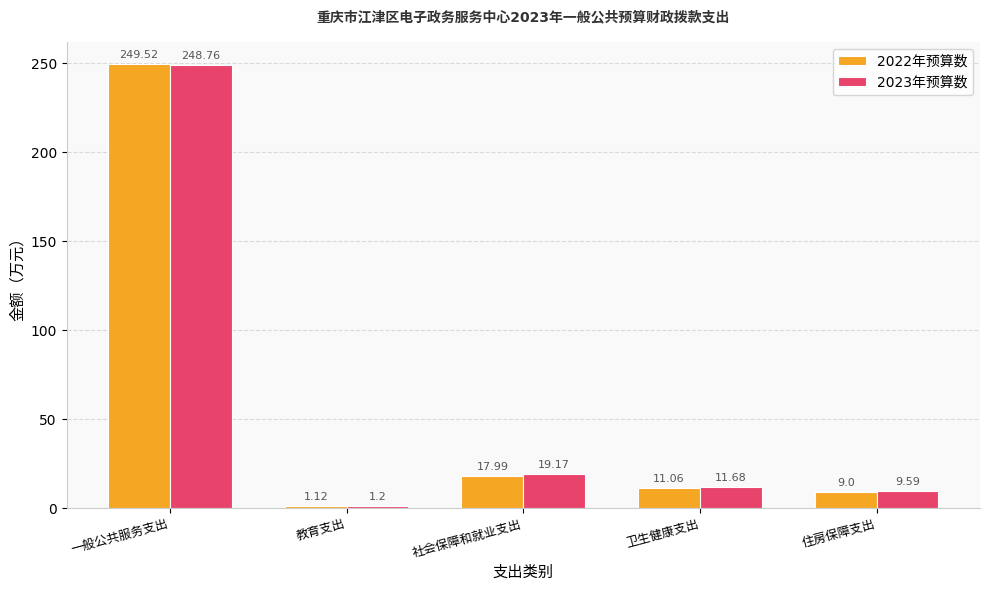

Between 一般公共服务支出 and 卫生健康支出, which is larger?

一般公共服务支出